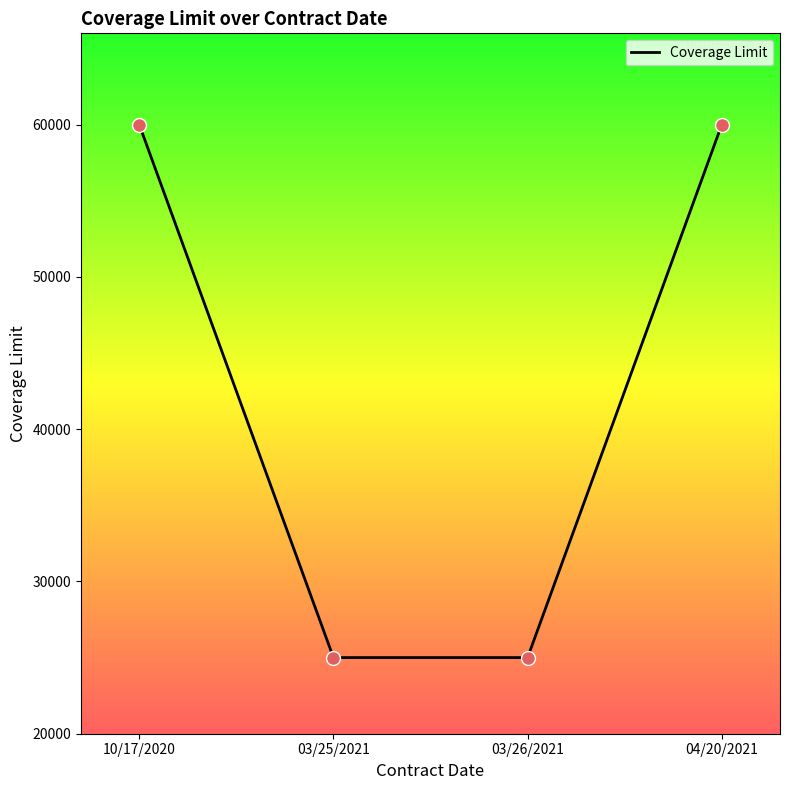

What is the ratio of the value at 10/17/2020 to the value at 03/26/2021?

2.4